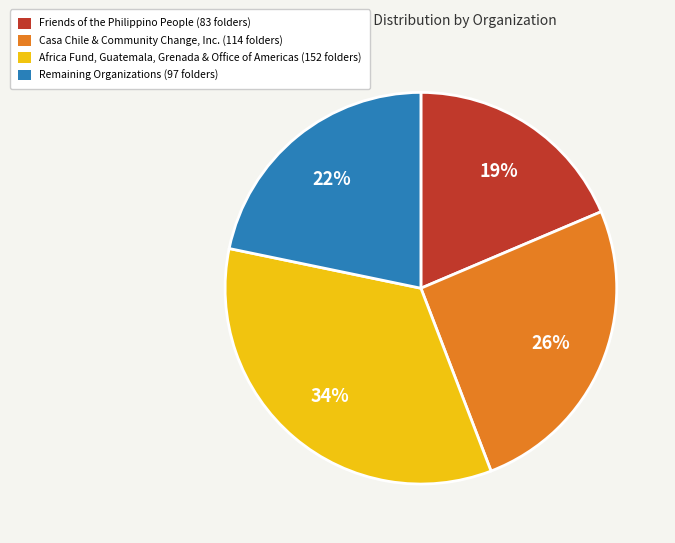

Count the number of slices in the pie.

4